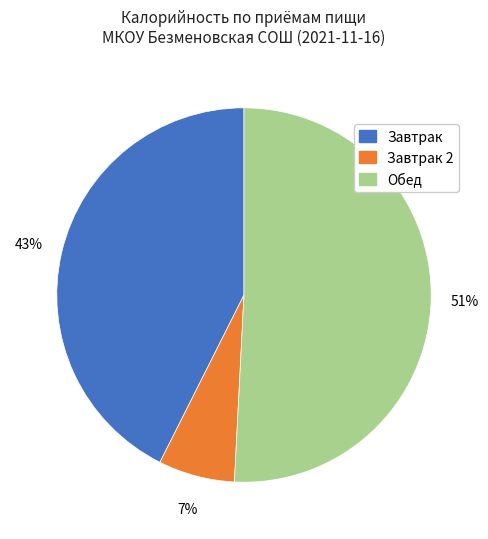

Count the number of slices in the pie.

3